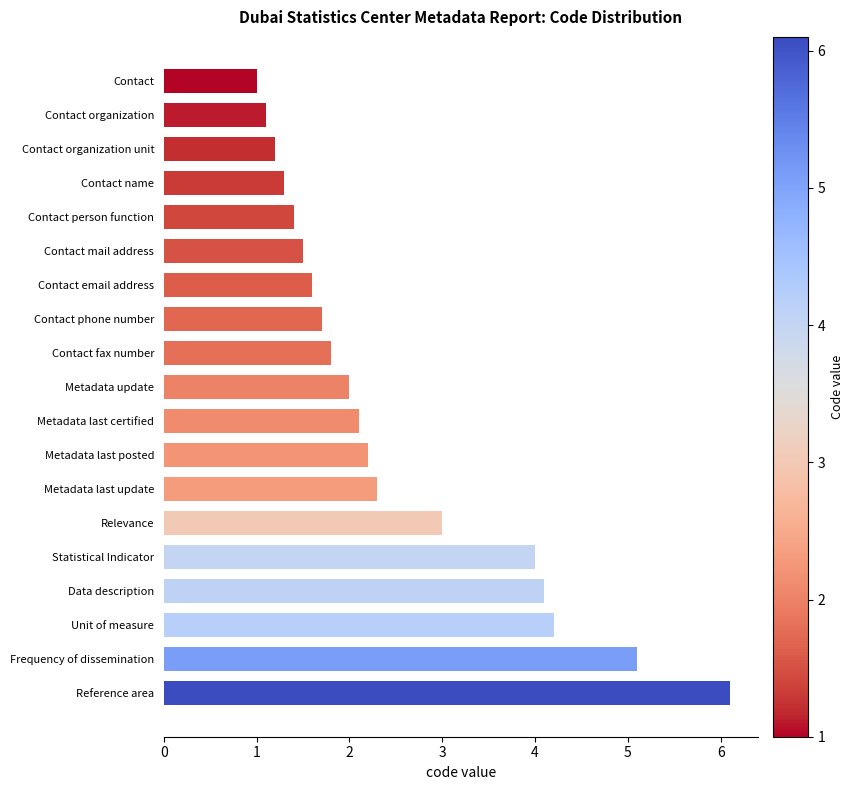

Rank the categories by value from lowest to highest.

Contact, Contact organization, Contact organization unit, Contact name, Contact person function, Contact mail address, Contact email address, Contact phone number, Contact fax number, Metadata update, Metadata last certified, Metadata last posted, Metadata last update, Relevance, Statistical Indicator, Data description, Unit of measure, Frequency of dissemination, Reference area